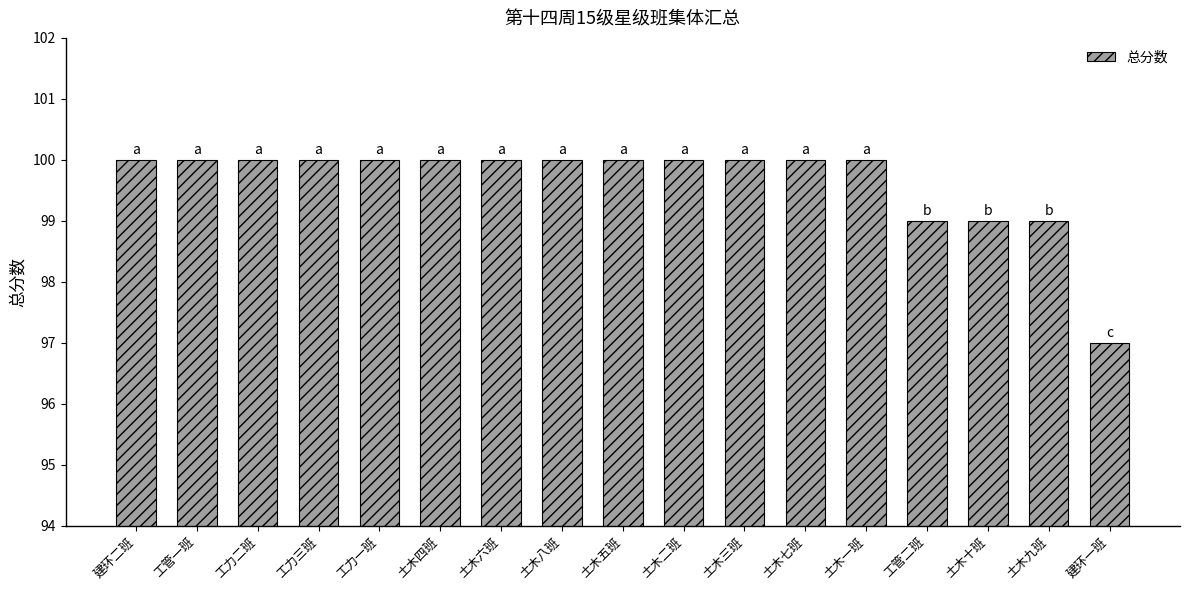

What position from the right is 工力二班?

15